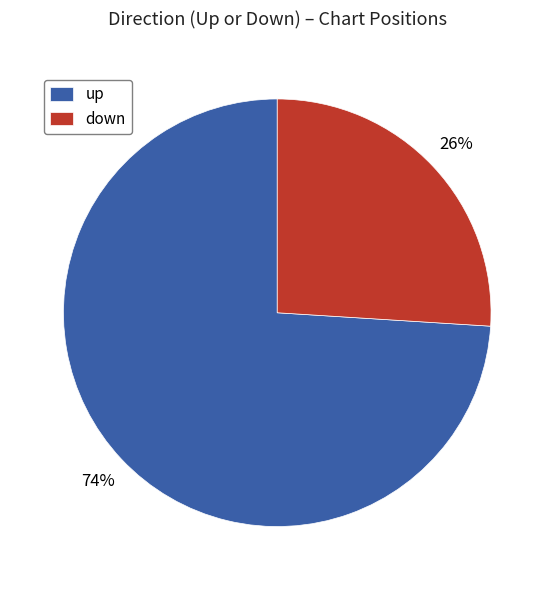

To the nearest percent, what is the average slice percentage?

50%